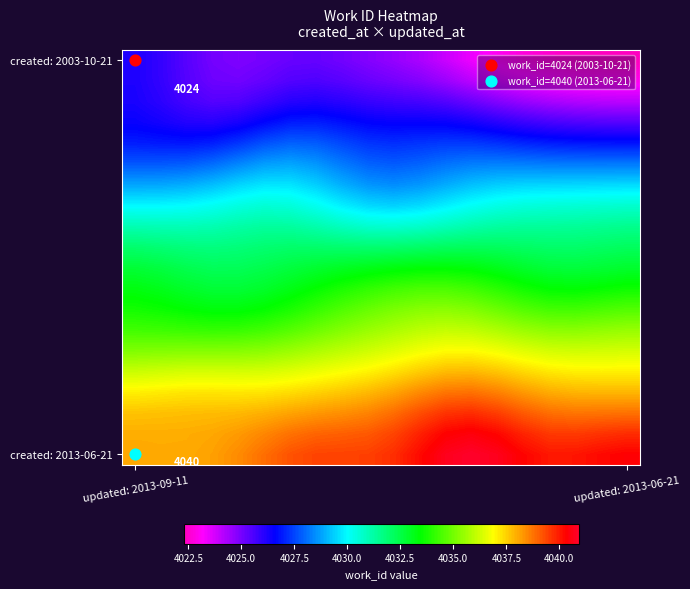

Count the number of data series in this chart.

20